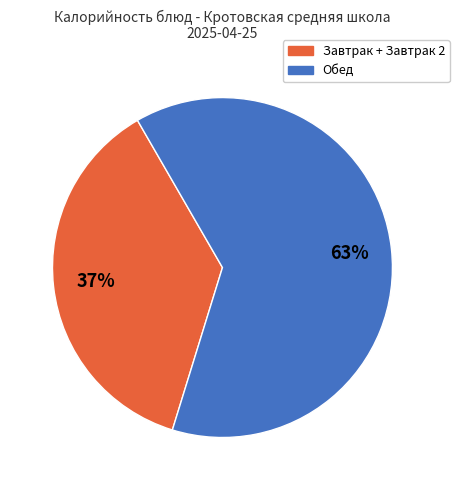

To the nearest percent, what is the average slice percentage?

50%